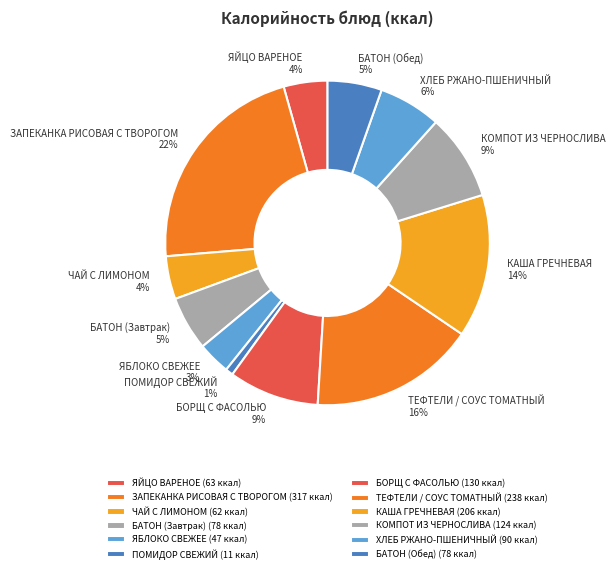

Does any single category account for the majority?

No